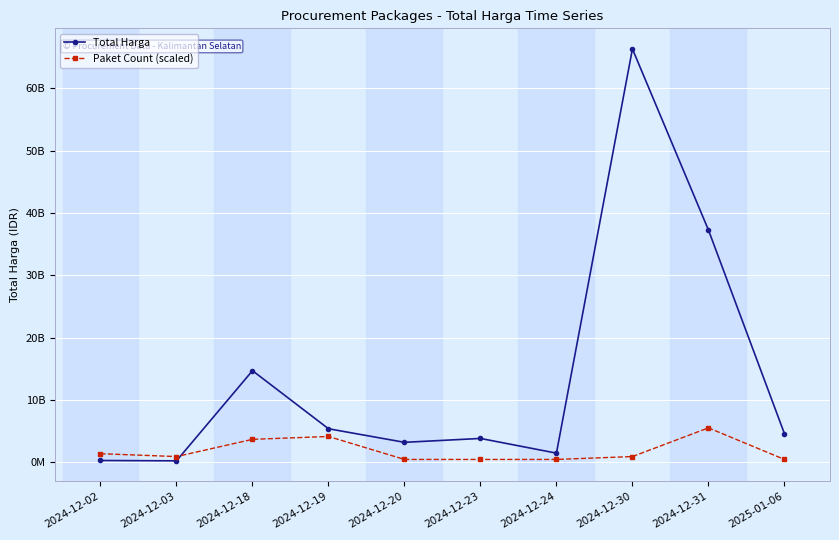

At which category is the sum across all series the highest?

2024-12-30